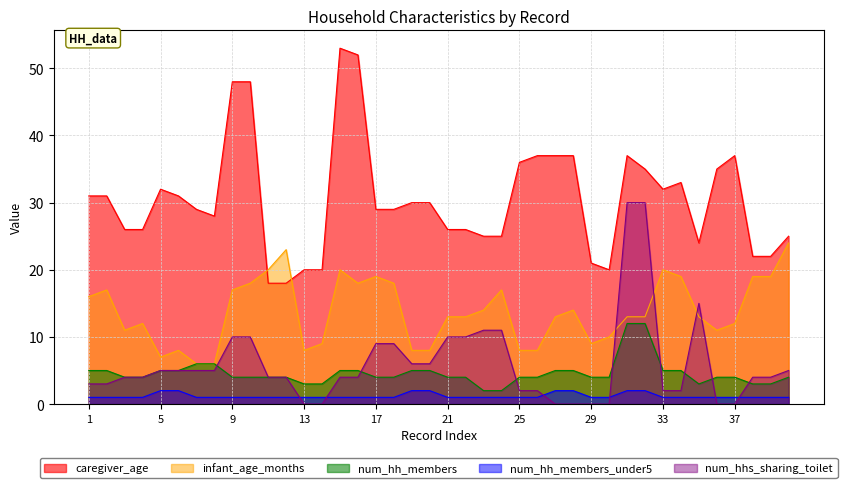

How many num_hh_members_under5 values are between 1 and 2?

40